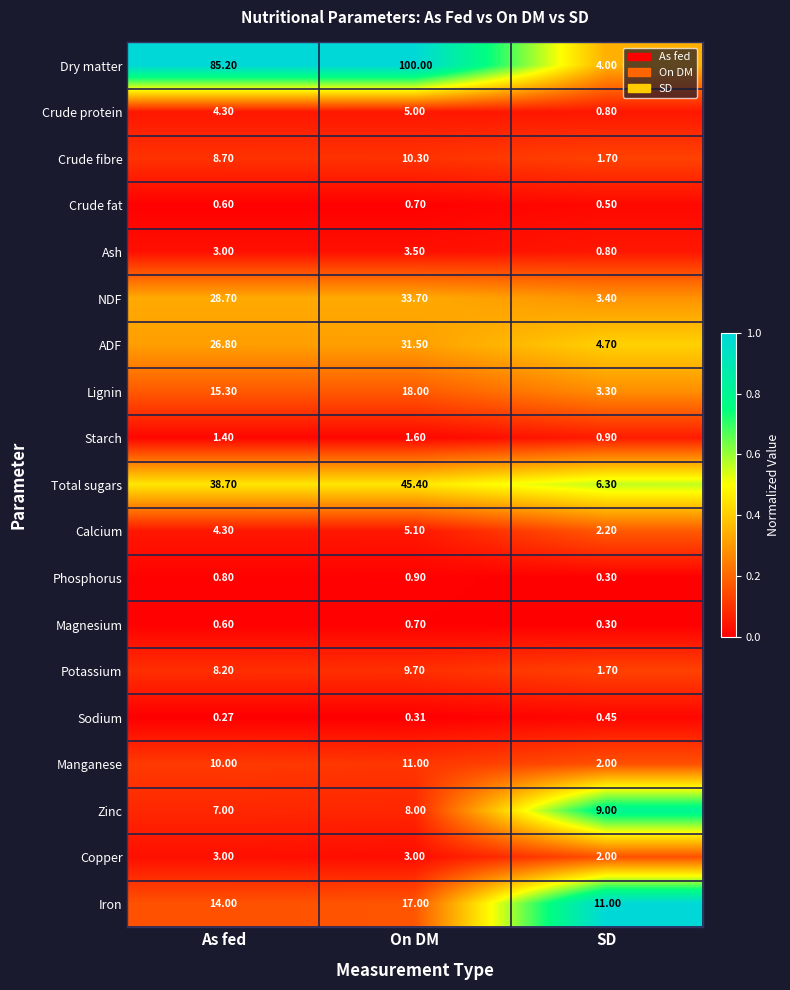

Which series has the widest spread of values?

Dry matter